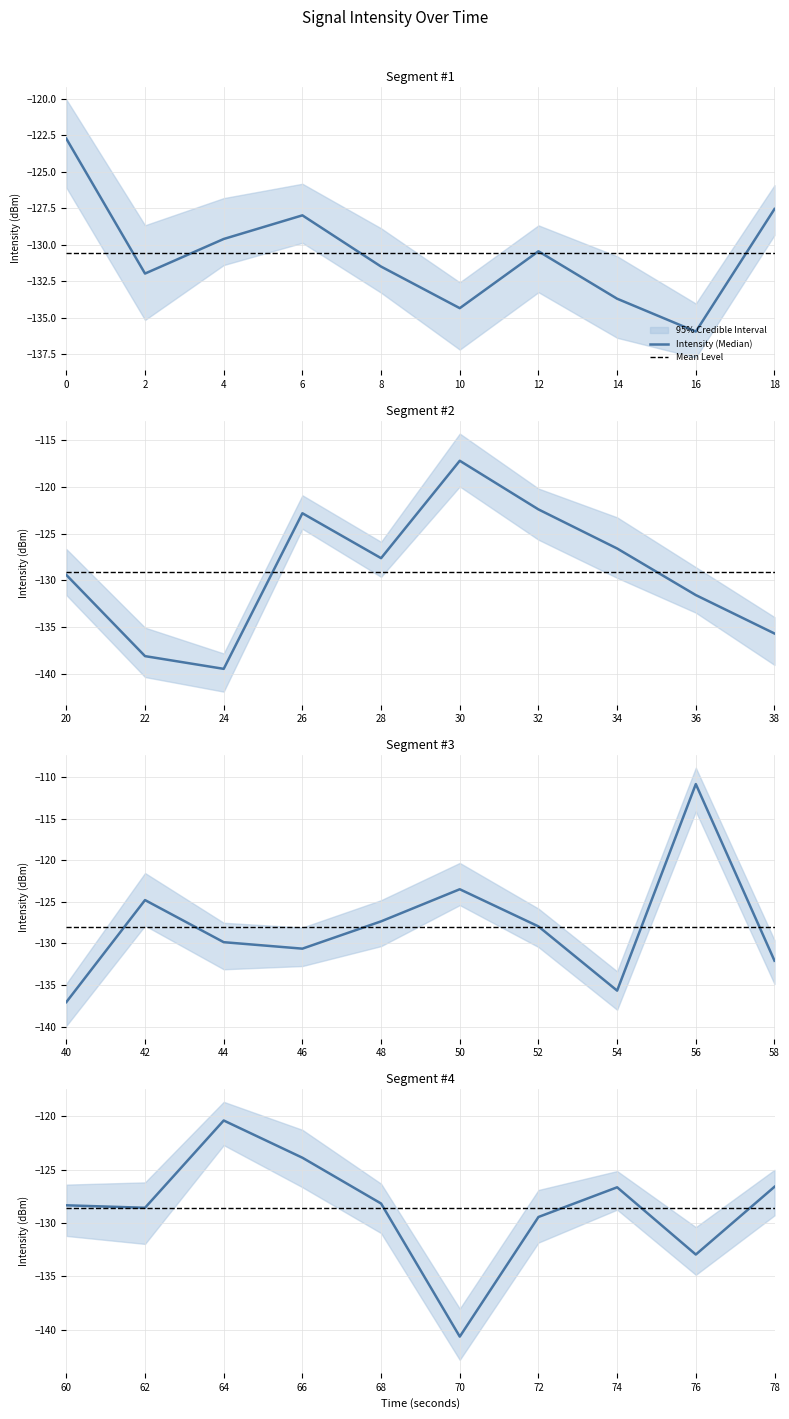

At which category does the data reach its first local peak?

3